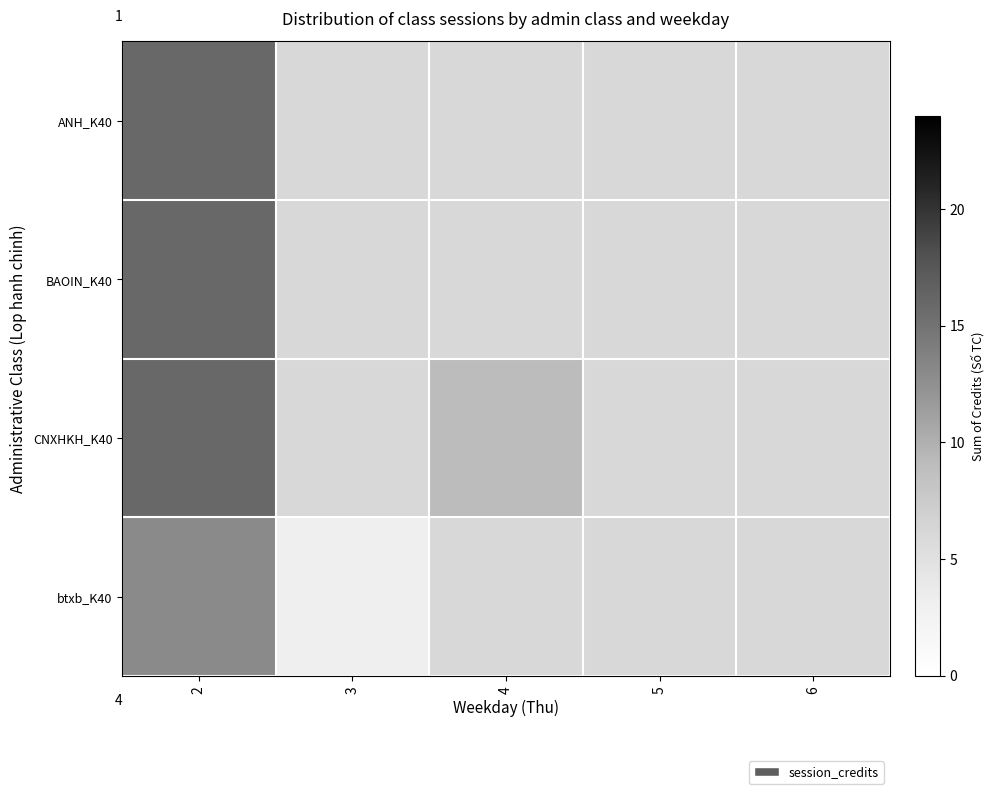

What is the average value of the CNXHKH_K40 series?

9